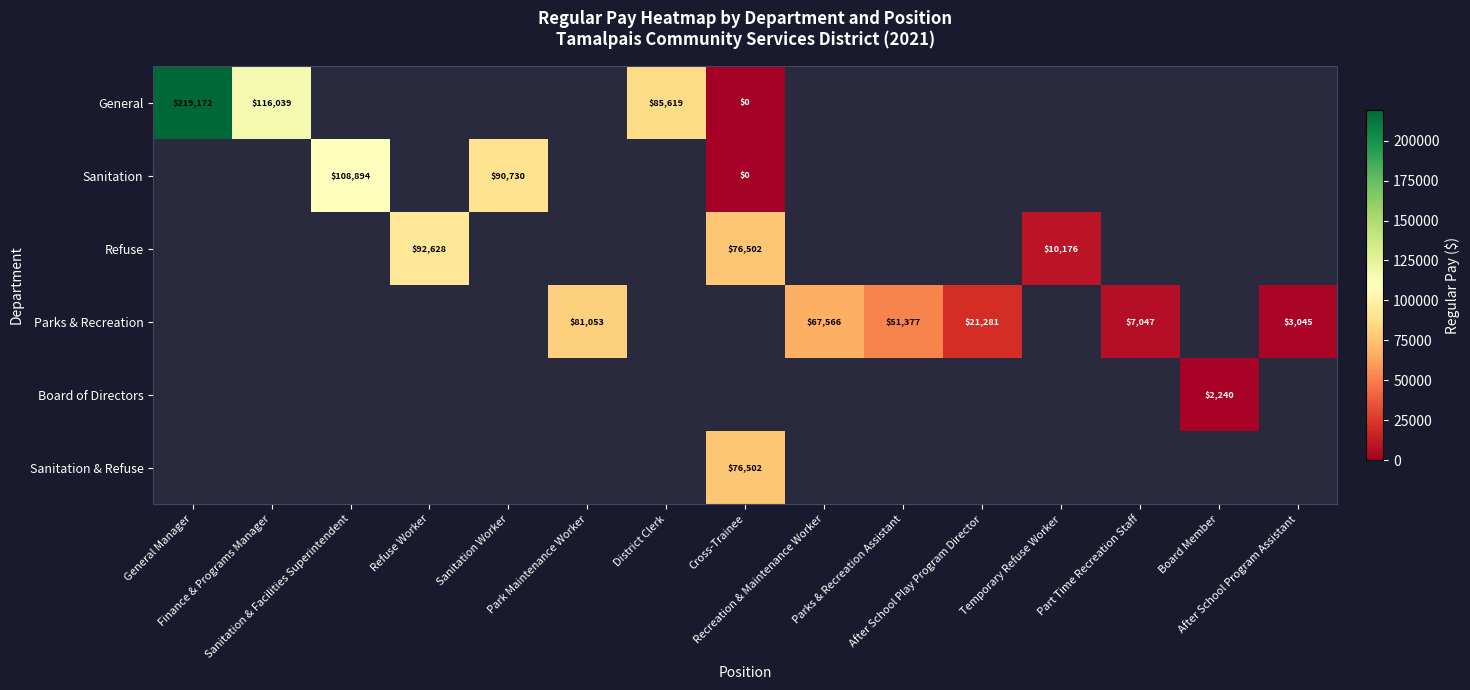

What value does the General series have at District Clerk?

85619.0